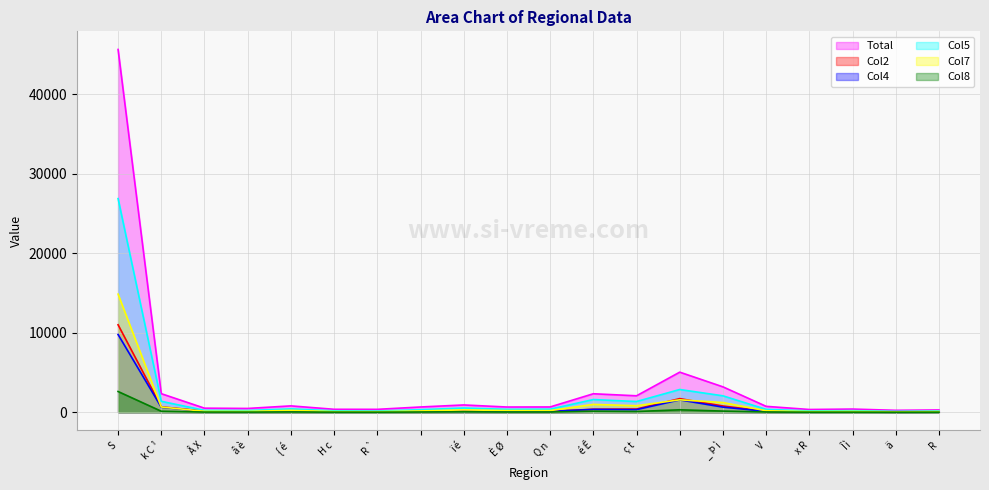

How many values in the Col4 series exceed 126?

9